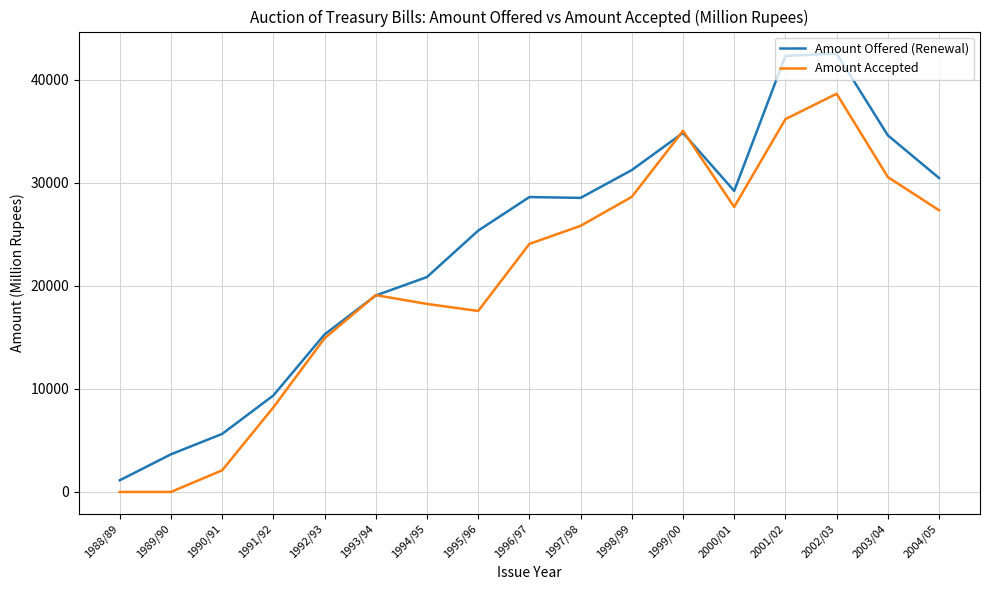

How many intersections are there between Amount Offered (Renewal) and Amount Accepted?

4